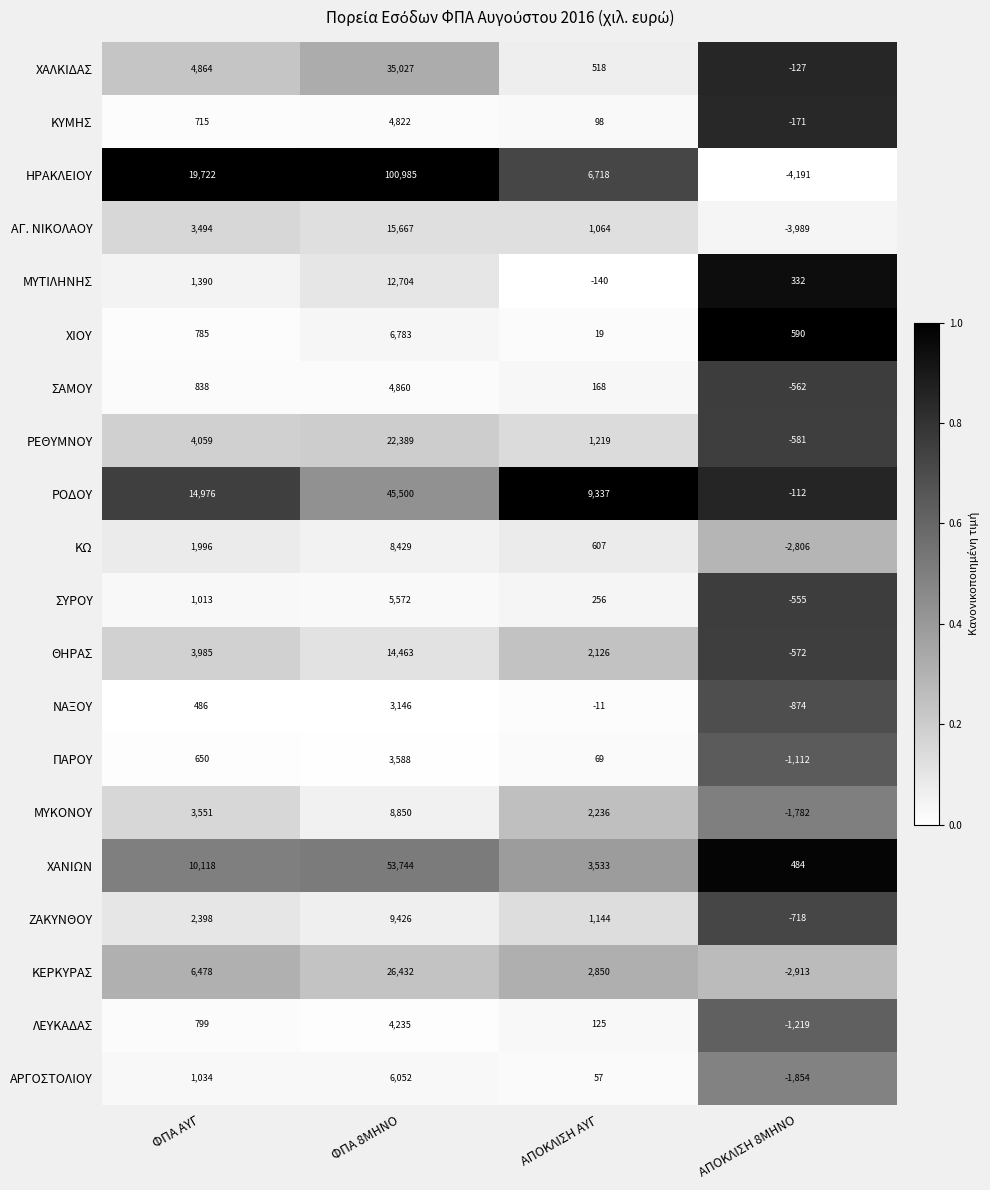

At which category is the sum across all series the highest?

ΦΠΑ 8ΜΗΝΟ